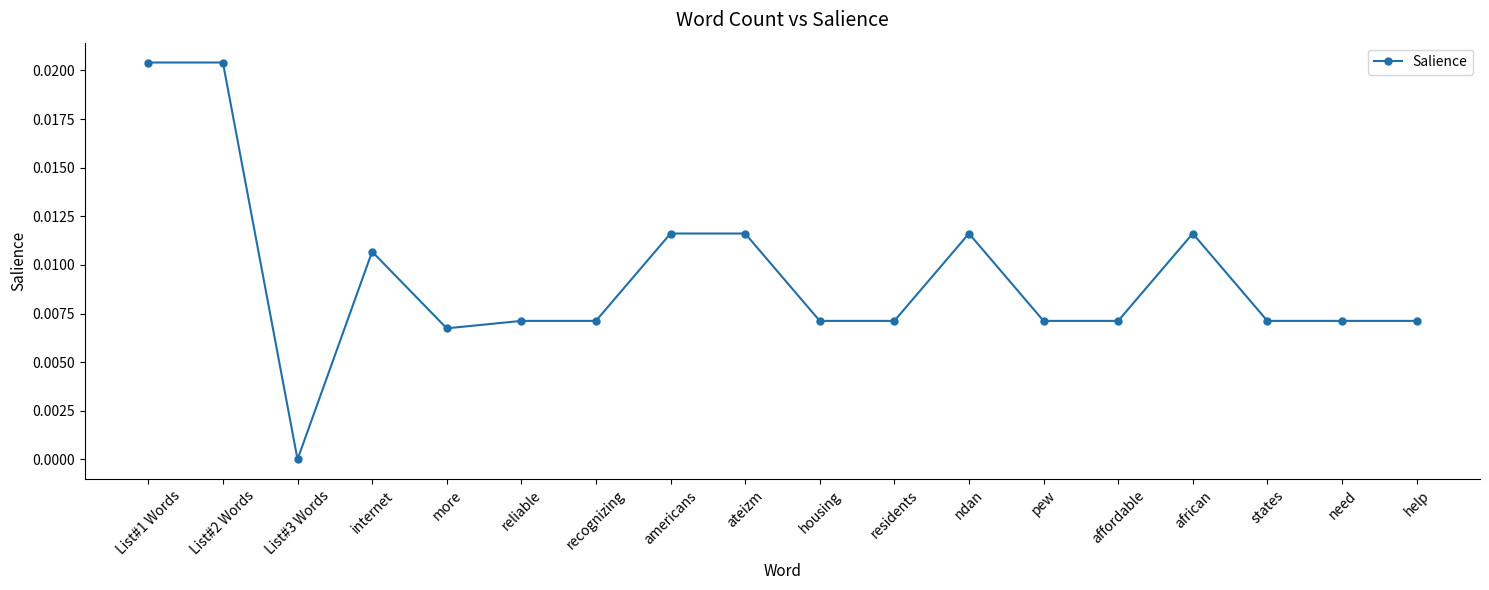

At which category does the chart reach its minimum across all series?

List#3 Words